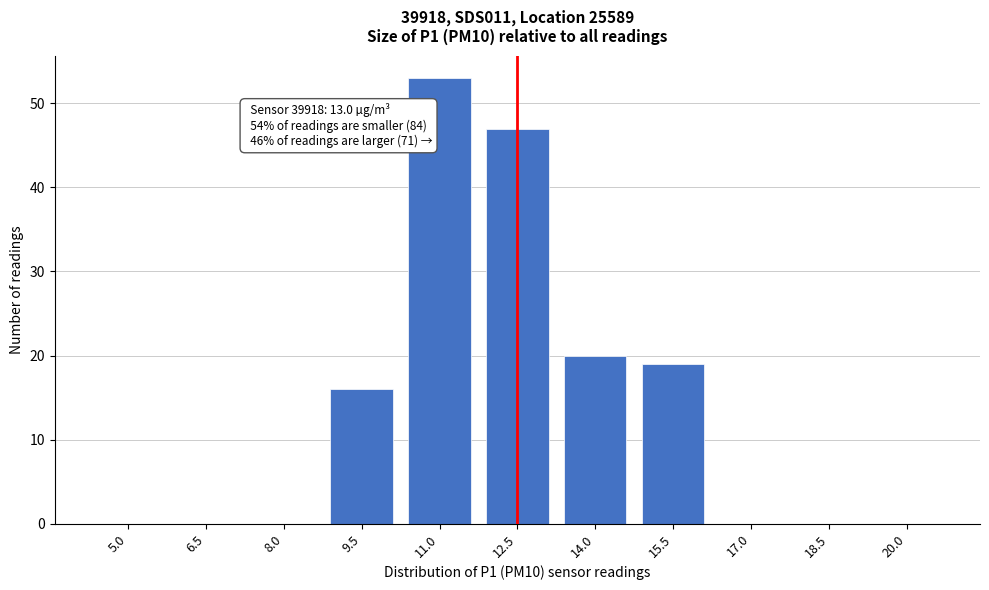

Reading left to right, extract all data points from this chart.

5.0=0	6.5=0	8.0=0	9.5=16	11.0=53	12.5=47	14.0=20	15.5=19	17.0=0	18.5=0	20.0=0